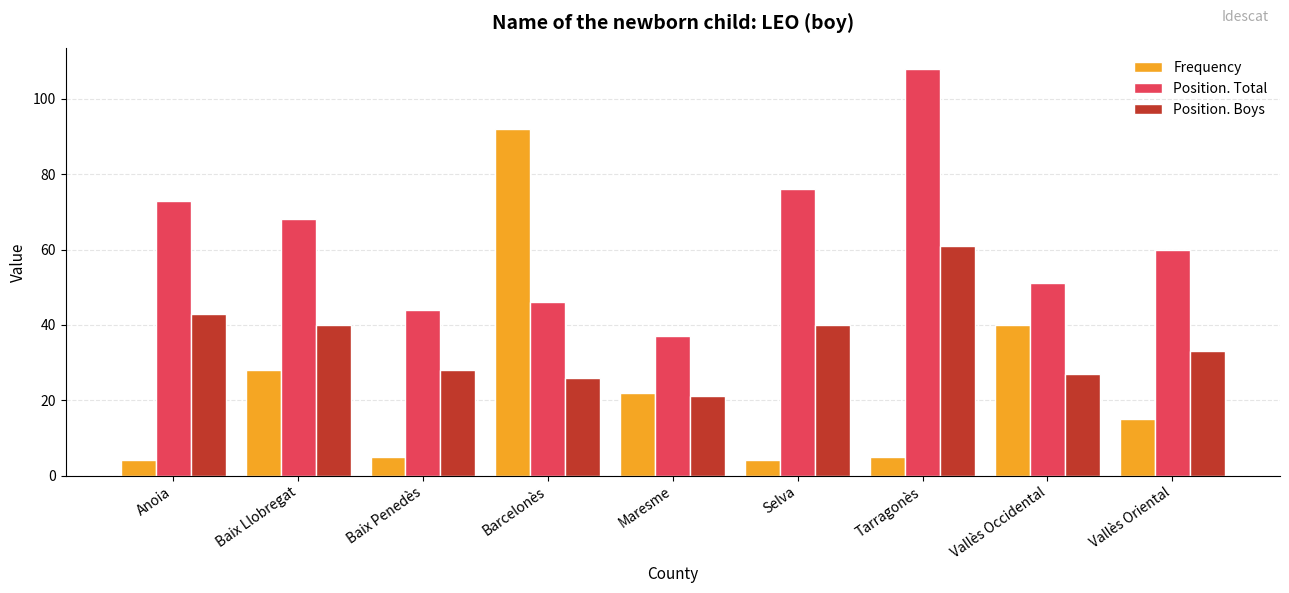

Where is Frequency nearest to the value 48?

Vallès Occidental